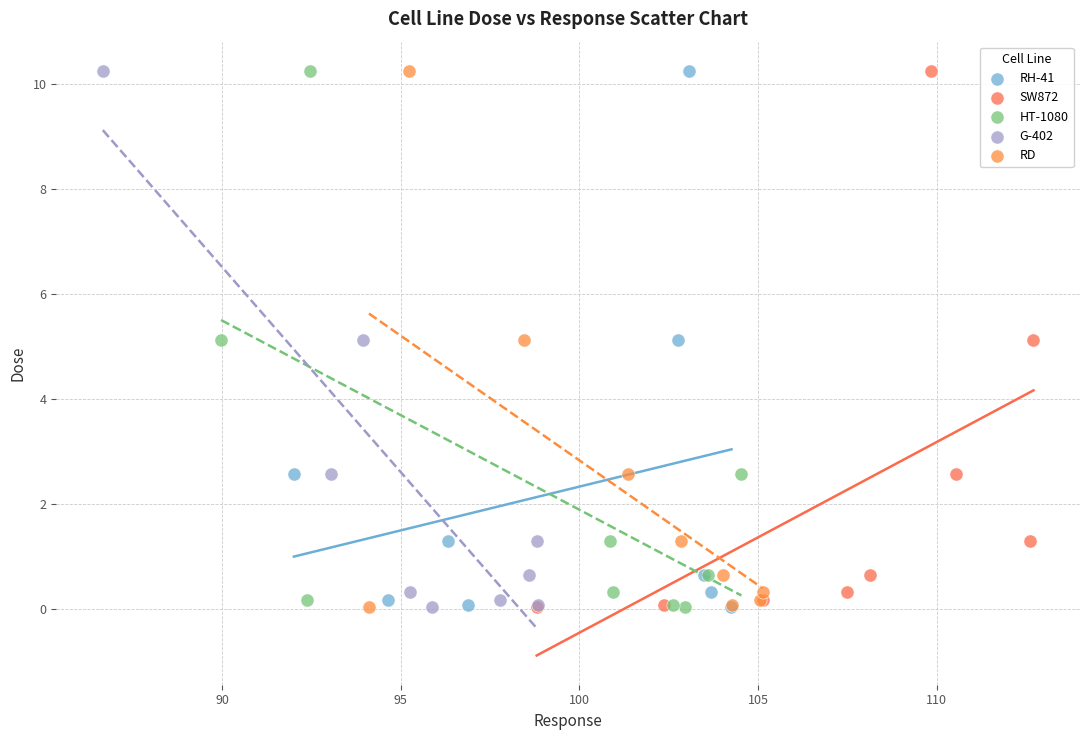

What are all the series names shown in the legend?

RH-41, SW872, HT-1080, G-402, RD